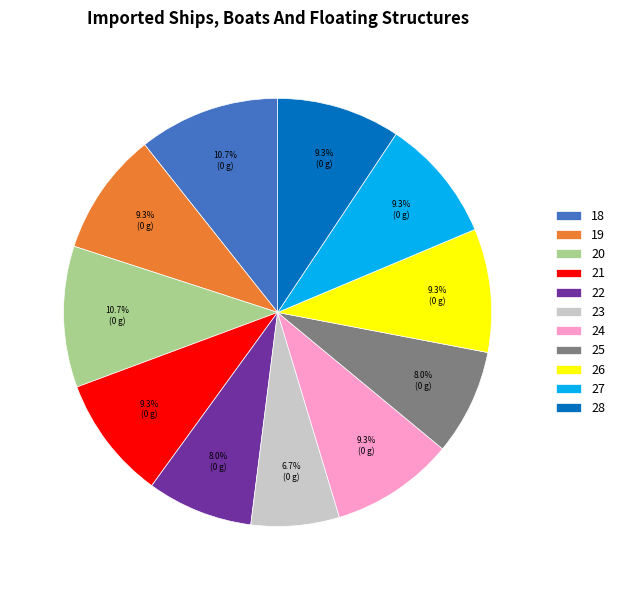

Is it true that 23 is 1% of the pie?

False